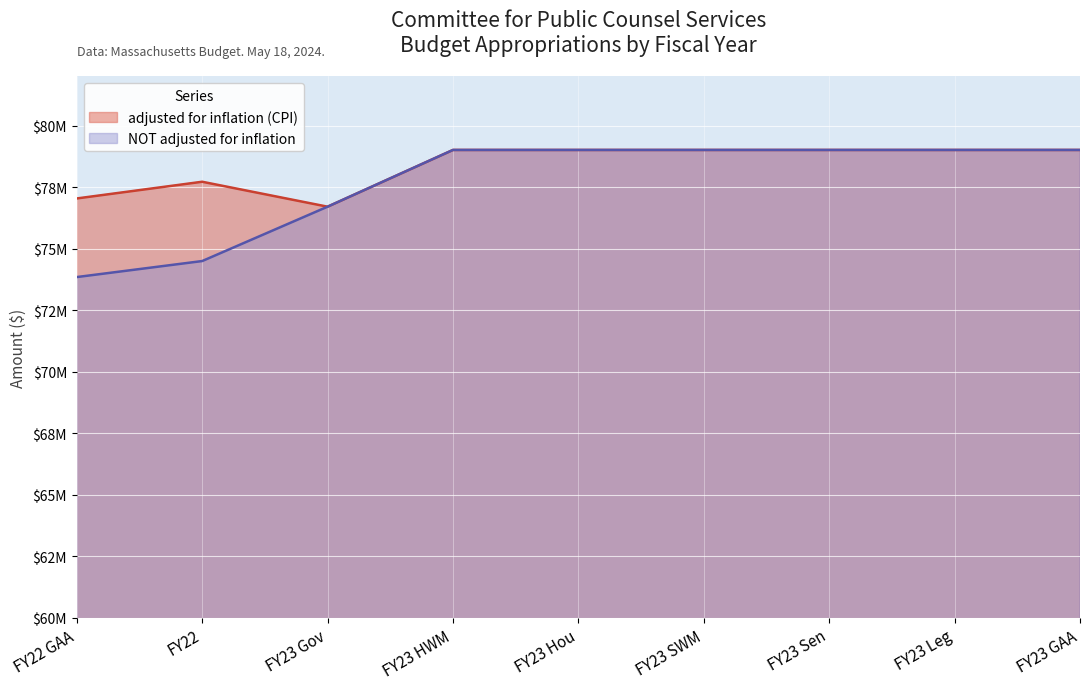

What are all the series names shown in the legend?

adjusted for inflation (CPI), NOT adjusted for inflation